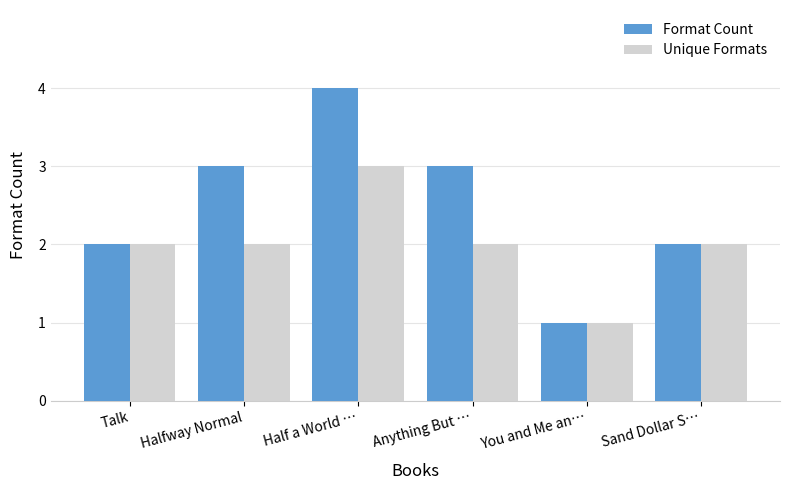

What is the greatest value displayed?

4